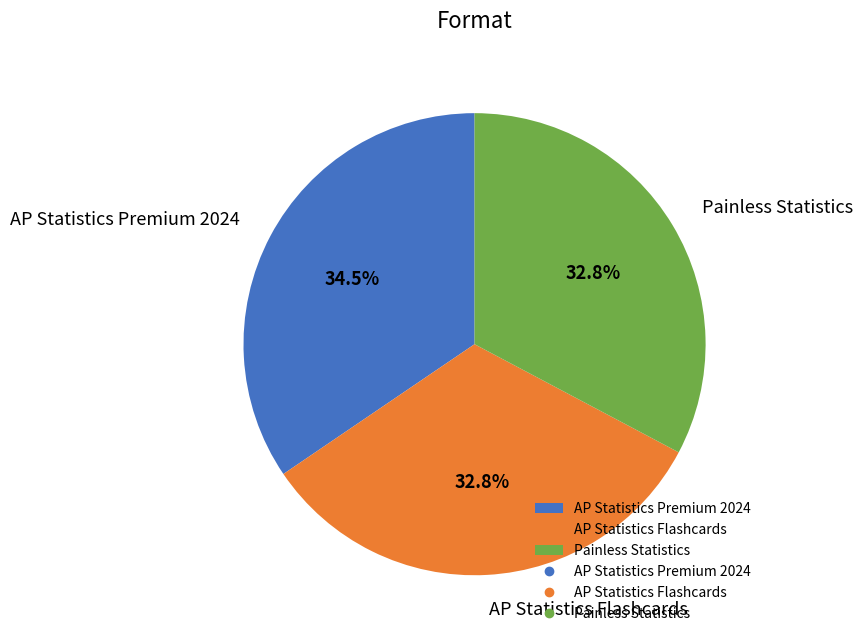

What is the largest slice in the pie chart?

AP Statistics Premium 2024